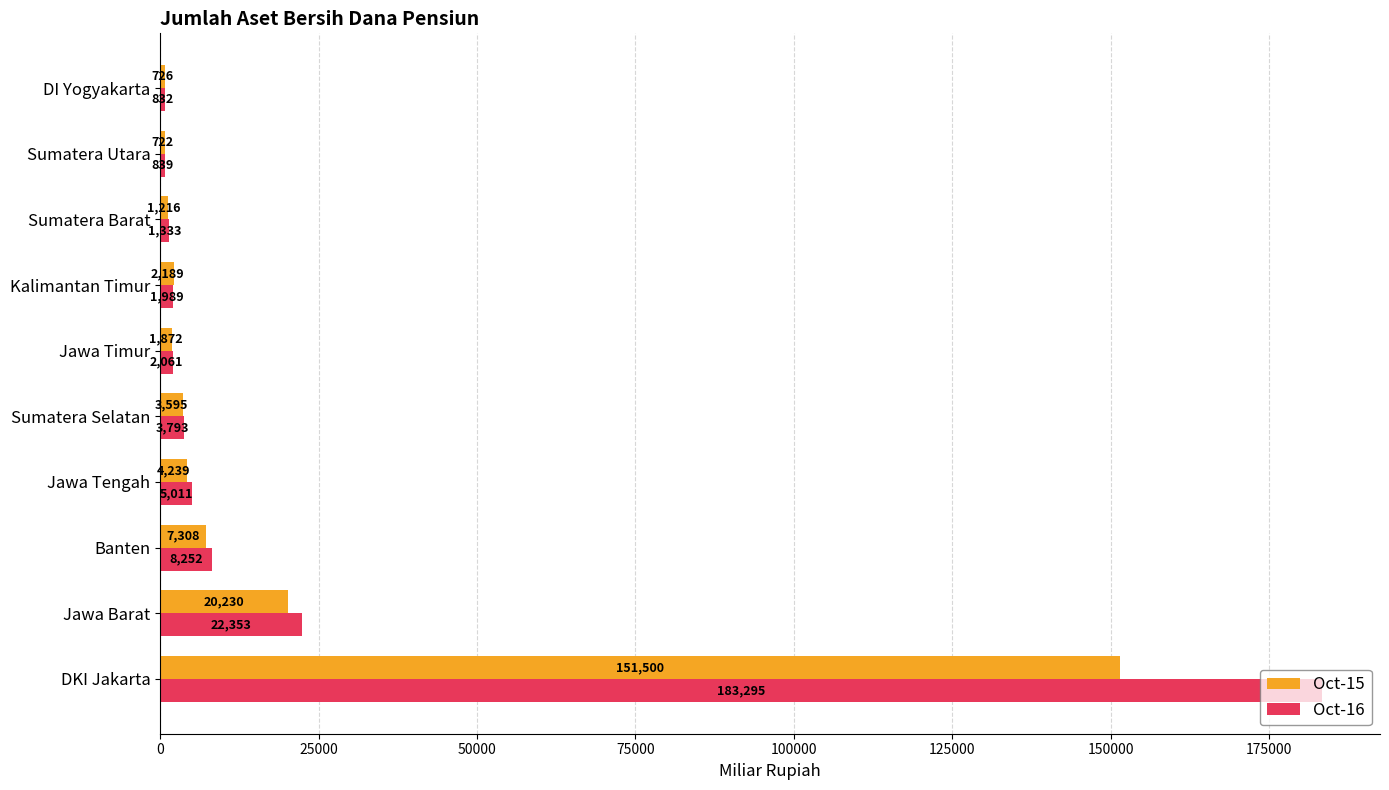

What is the average value of the Oct-16 series?

22976